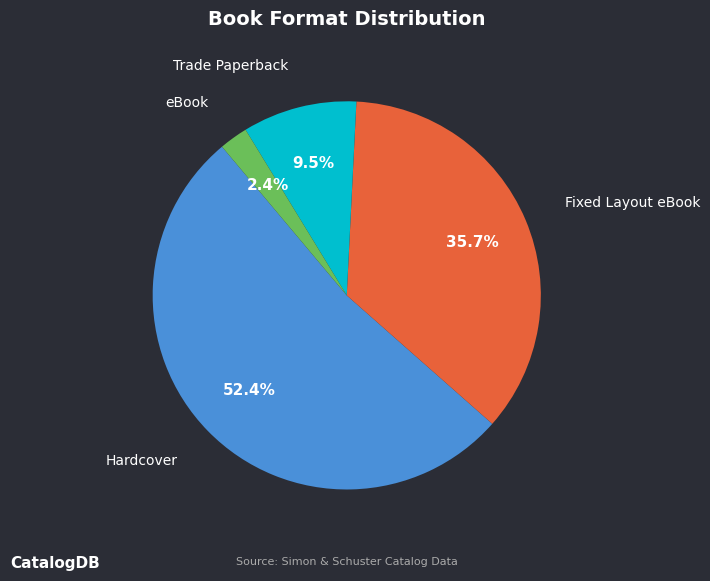

To the nearest percent, what is the average slice percentage?

25%